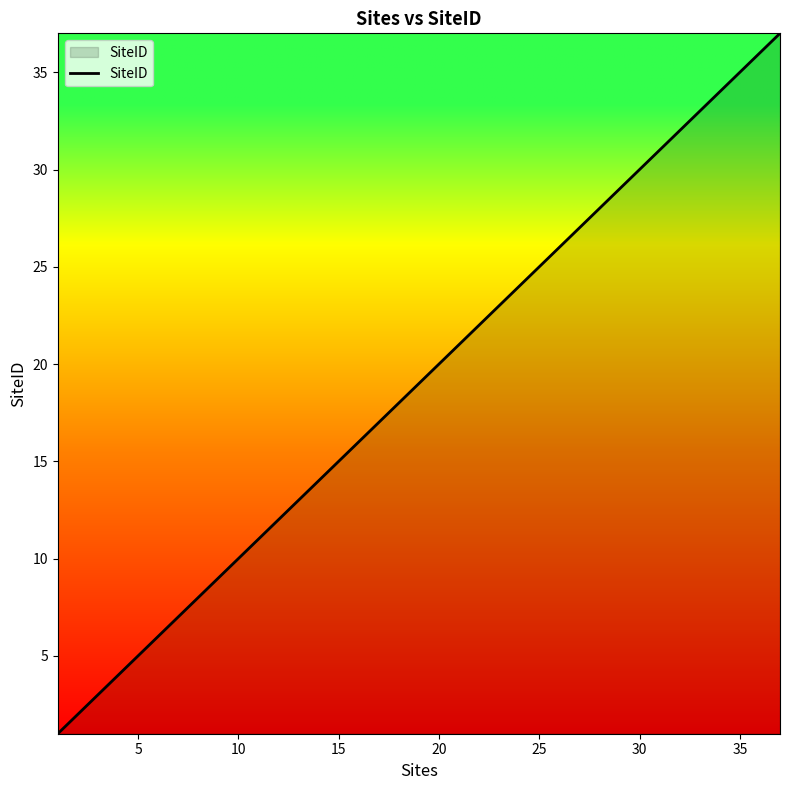

Reading left to right, transcribe all the data shown in this chart.

1	2	3	5	6	7	8	9	10	11	12	13	14	15	16	17	18	19	20	21	22	23	24	25	26	27	28	29	30	31	32	33	35	36	37